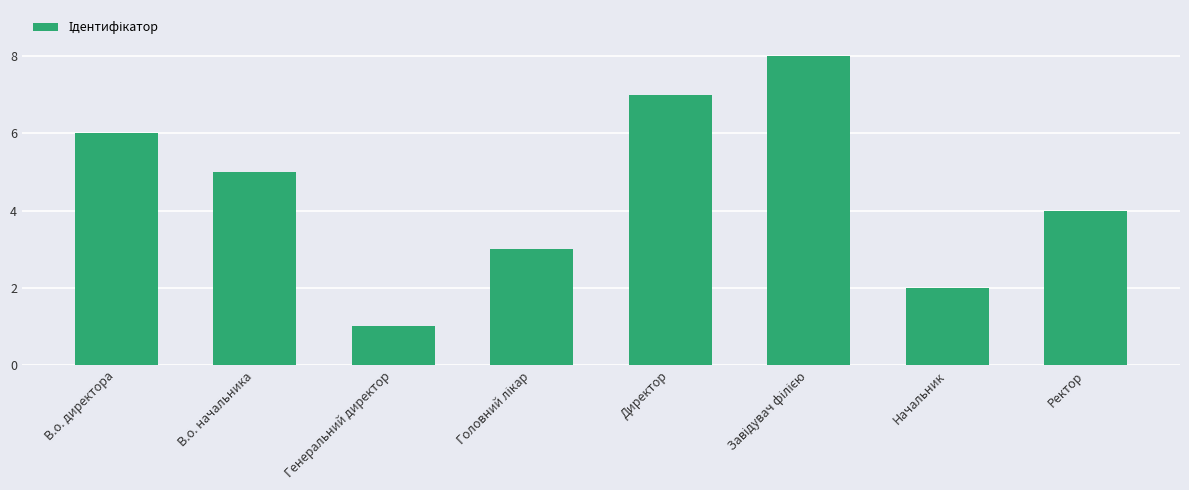

Reading left to right, what are all the values shown in this chart?

6	5	1	3	7	8	2	4